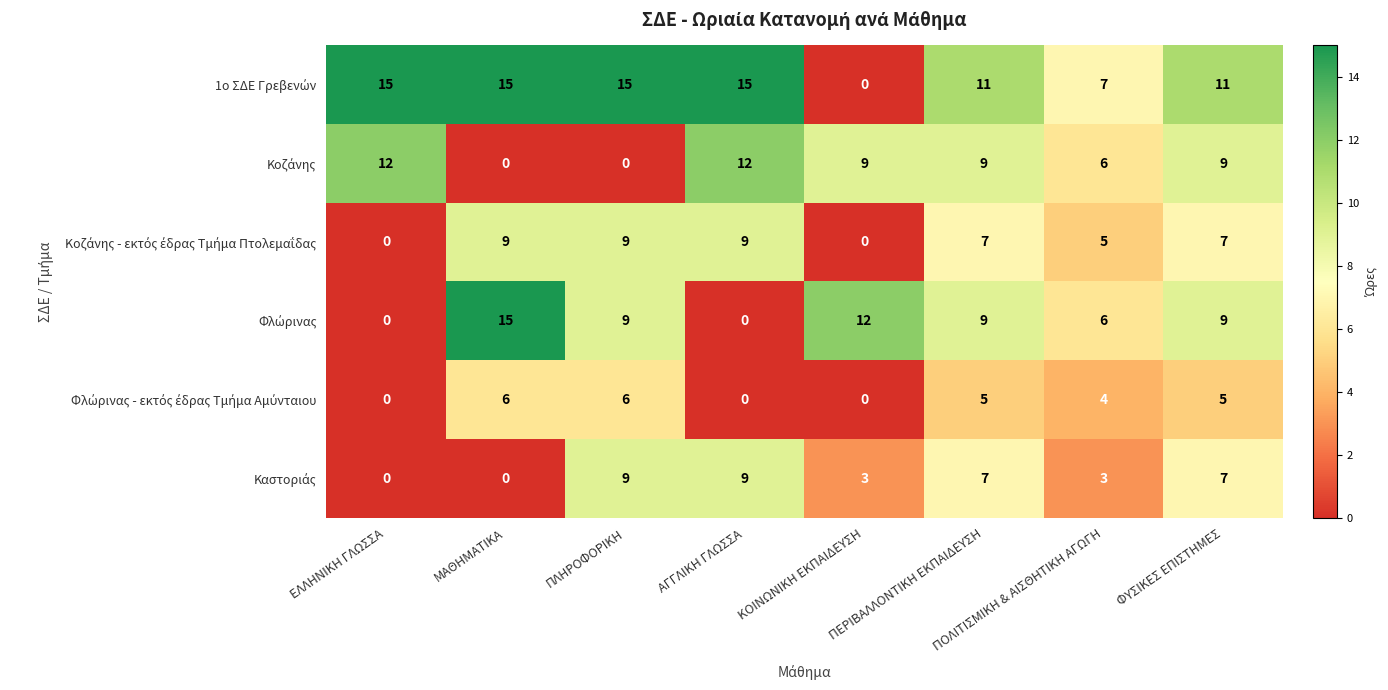

What is the spread (max minus min) of values at ΠΕΡΙΒΑΛΛΟΝΤΙΚΗ ΕΚΠΑΙΔΕΥΣΗ?

6